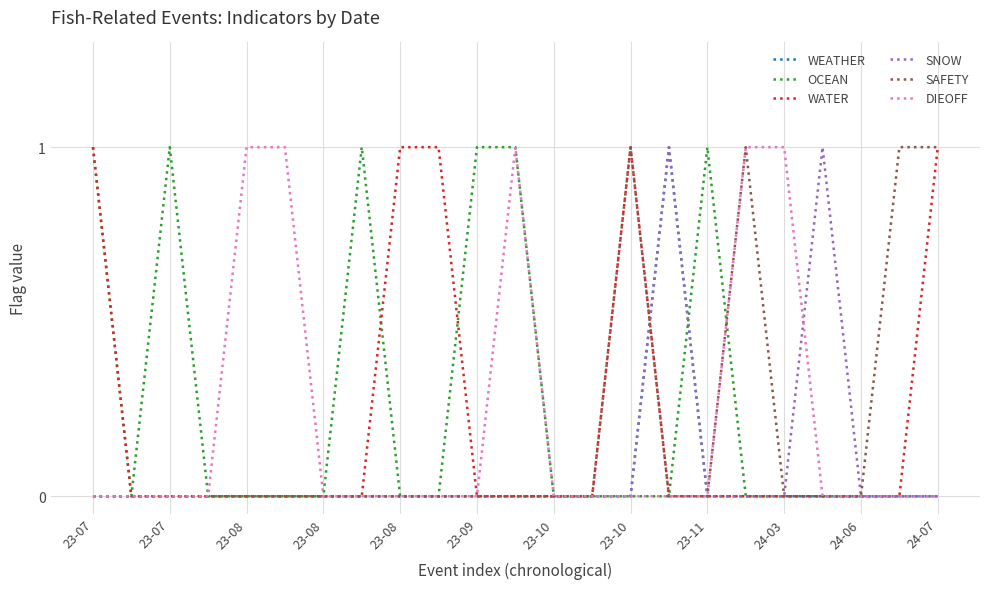

In WATER, how many points are higher than both neighbors (excluding endpoints)?

1